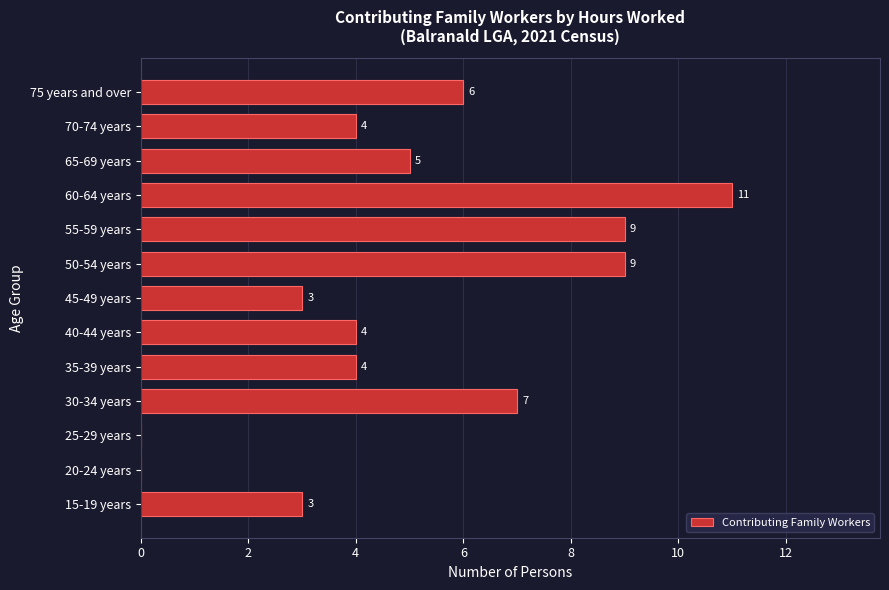

Reading top to bottom, transcribe all the data shown in this chart.

75 years and over=6	70-74 years=4	65-69 years=5	60-64 years=11	55-59 years=9	50-54 years=9	45-49 years=3	40-44 years=4	35-39 years=4	30-34 years=7	25-29 years=0	20-24 years=0	15-19 years=3